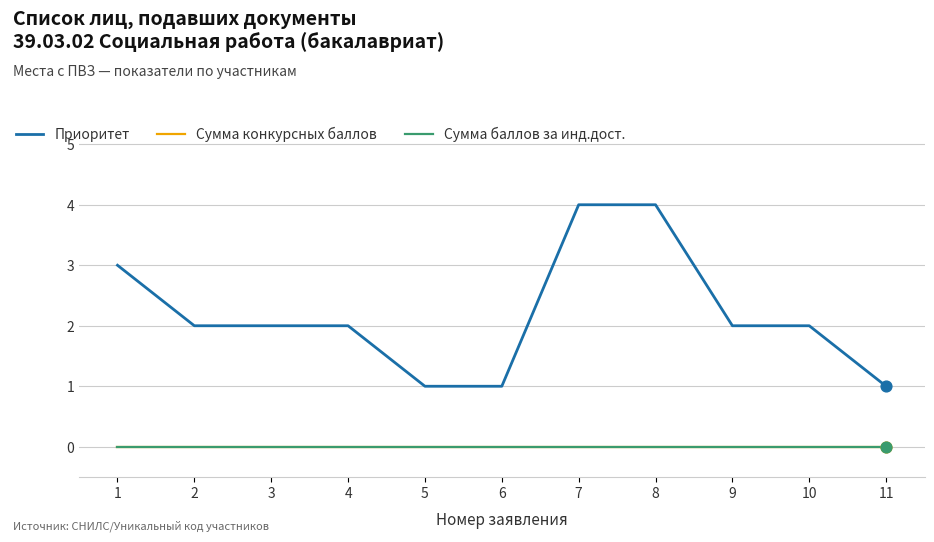

Does the chart have visible grid lines?

Yes